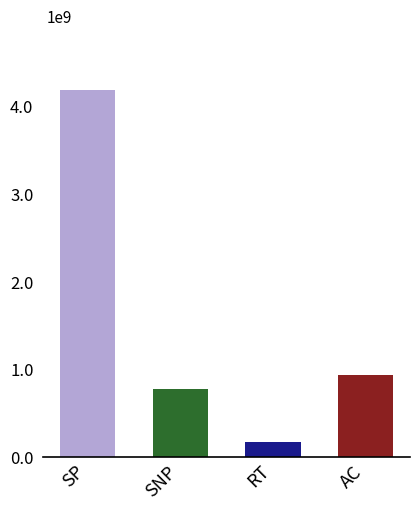

Does the chart contain any negative values?

No